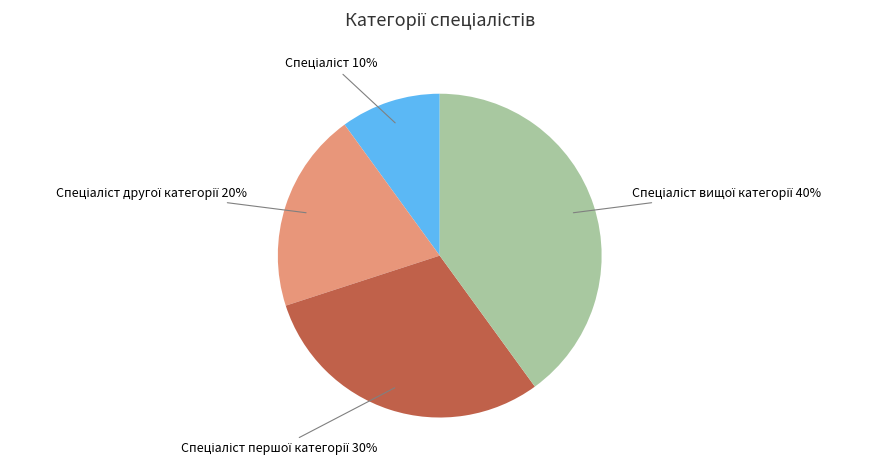

To the nearest percent, what is the difference between the largest and smallest slice percentages?

30%